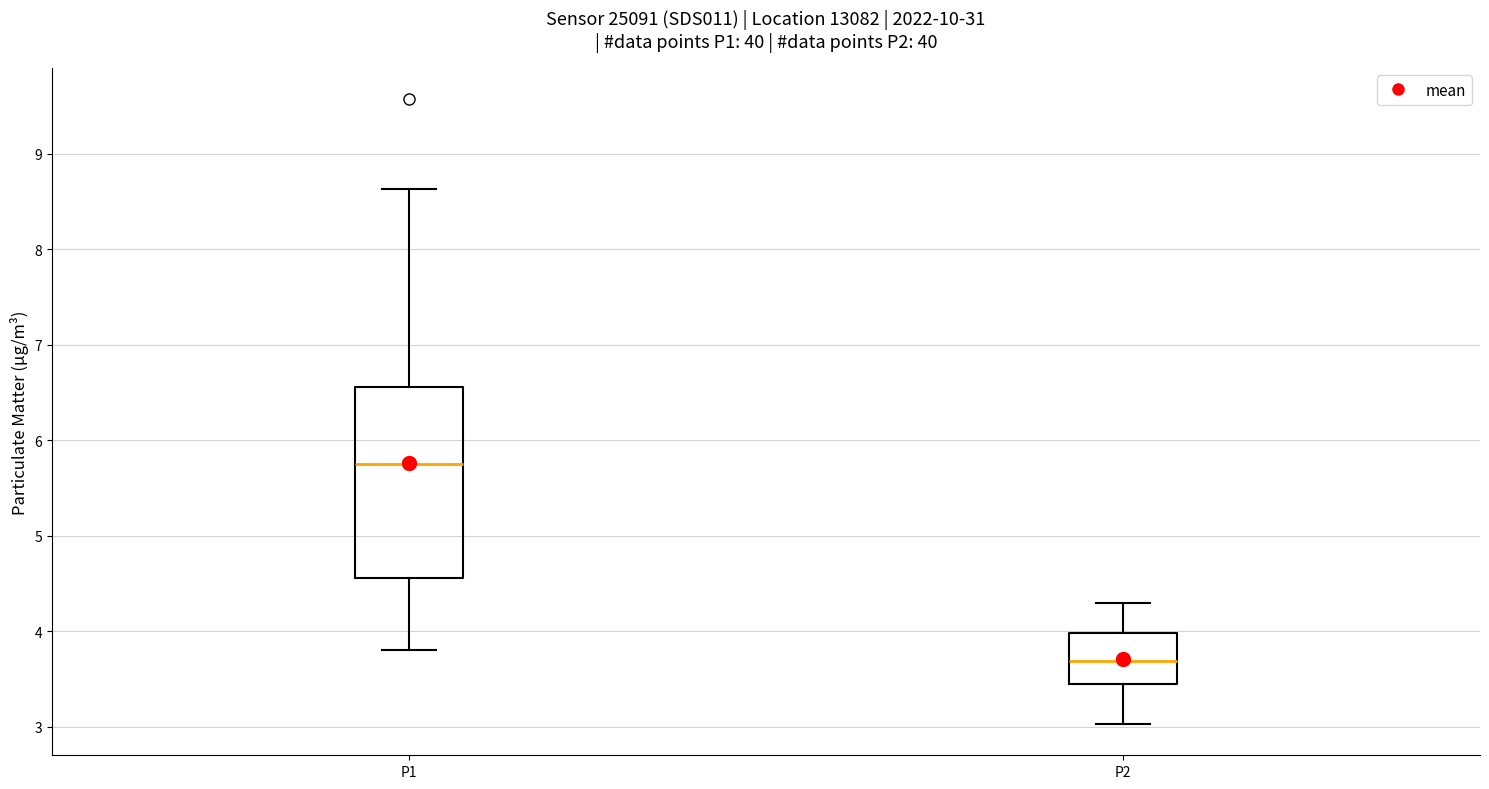

Which box has the highest median line?

P1